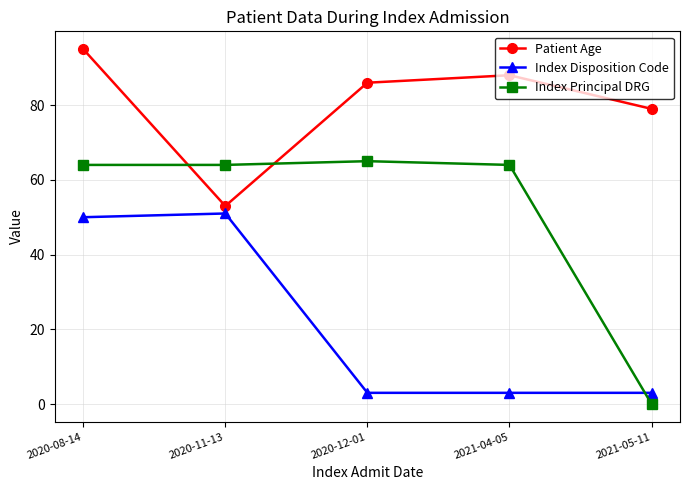

The value of Index Disposition Code at 2020-08-14 is 19. True or false?

False